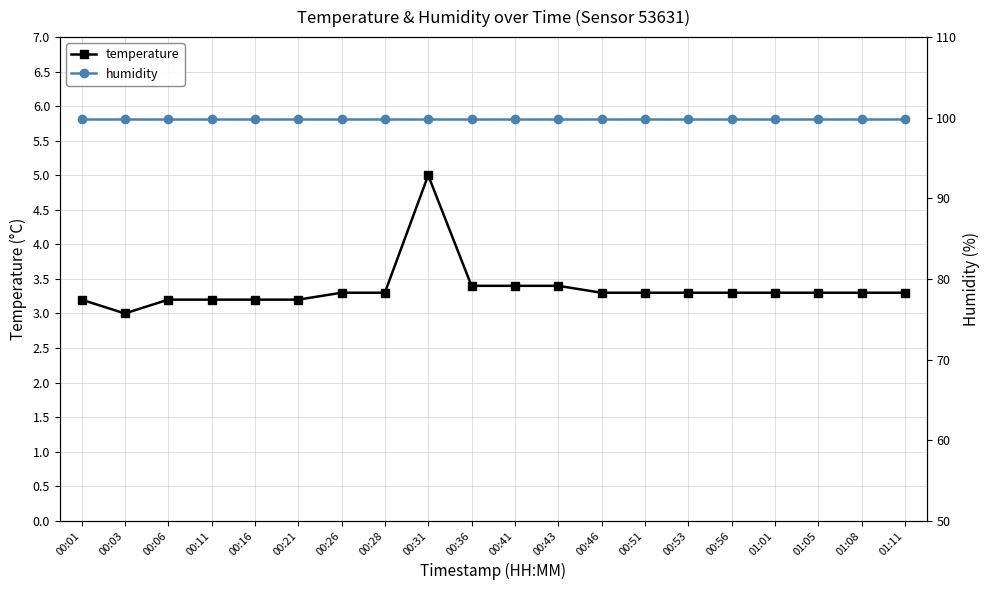

Reading right to left, extract all data points from this chart.

temperature: 01:11=3.3	01:08=3.3	01:05=3.3	01:01=3.3	00:56=3.3	00:53=3.3	00:51=3.3	00:46=3.3	00:43=3.4	00:41=3.4	00:36=3.4	00:31=5.0	00:28=3.3	00:26=3.3	00:21=3.2	00:16=3.2	00:11=3.2	00:06=3.2	00:03=3.0	00:01=3.2
humidity: 01:11=99.9	01:08=99.9	01:05=99.9	01:01=99.9	00:56=99.9	00:53=99.9	00:51=99.9	00:46=99.9	00:43=99.9	00:41=99.9	00:36=99.9	00:31=99.9	00:28=99.9	00:26=99.9	00:21=99.9	00:16=99.9	00:11=99.9	00:06=99.9	00:03=99.9	00:01=99.9